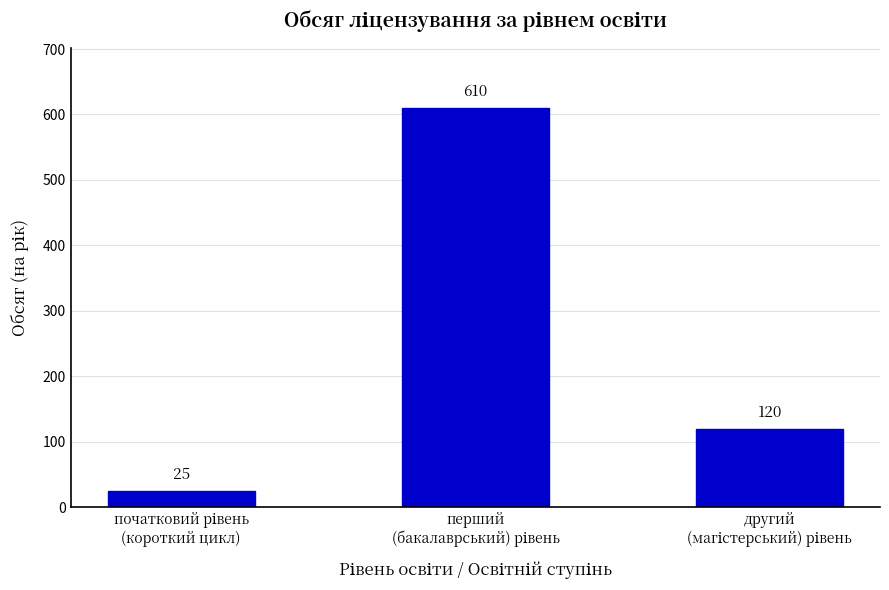

Reading left to right, list all the values displayed in this chart.

25	610	120